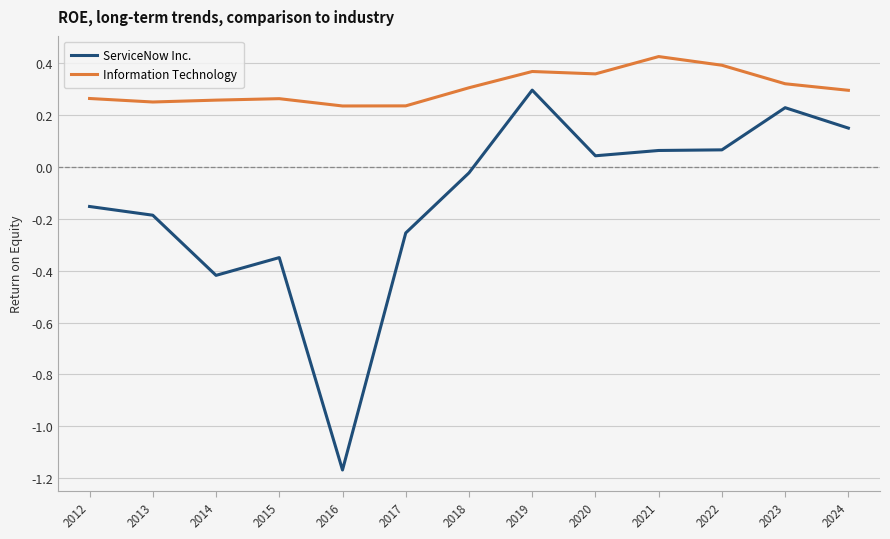

True or false: Information Technology has more than 0 points higher than both neighbors.

True